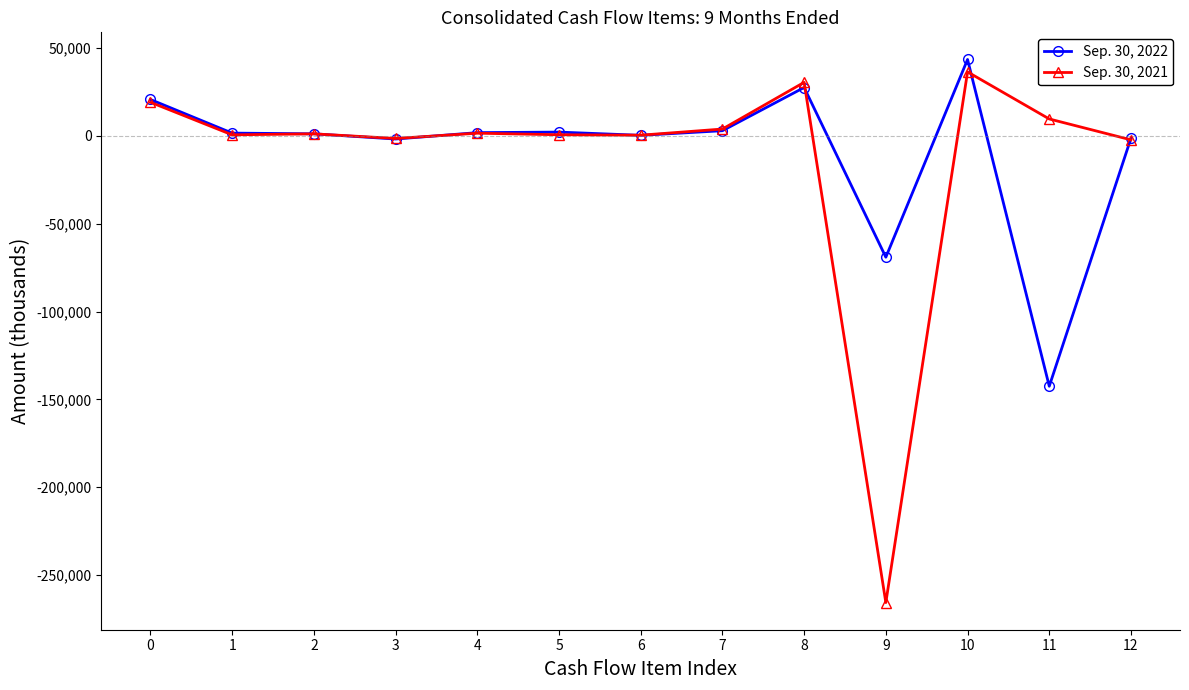

What is the minimum value shown in the chart?

-265704